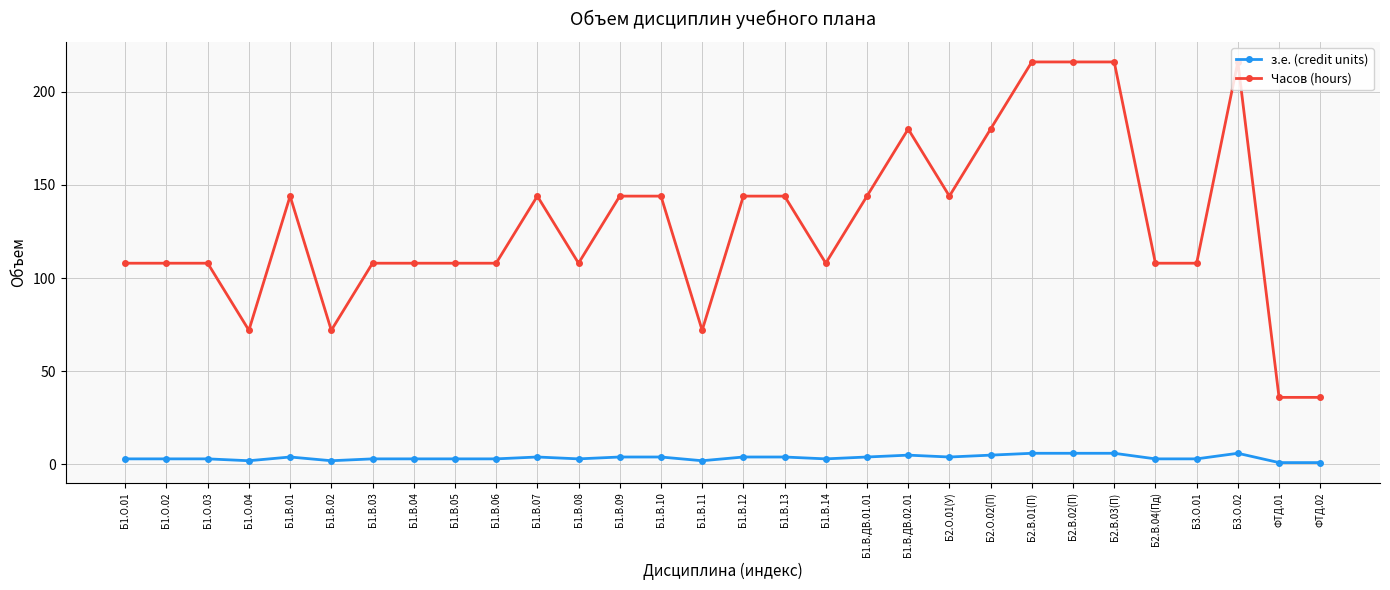

The value of Часов (hours) at Б1.В.03 is 108. True or false?

True